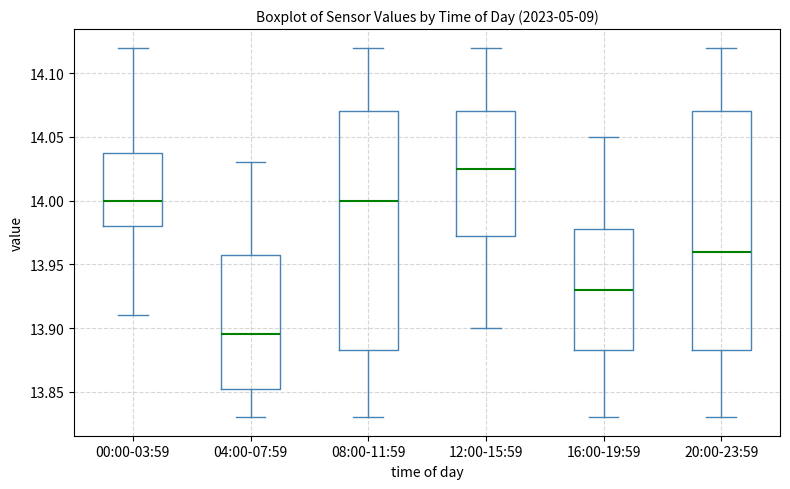

Where does the upper whisker of the box for 08:00-11:59 end on the y-axis? The values are not printed on the chart, so give them approximately, as read against the axis.

14.120